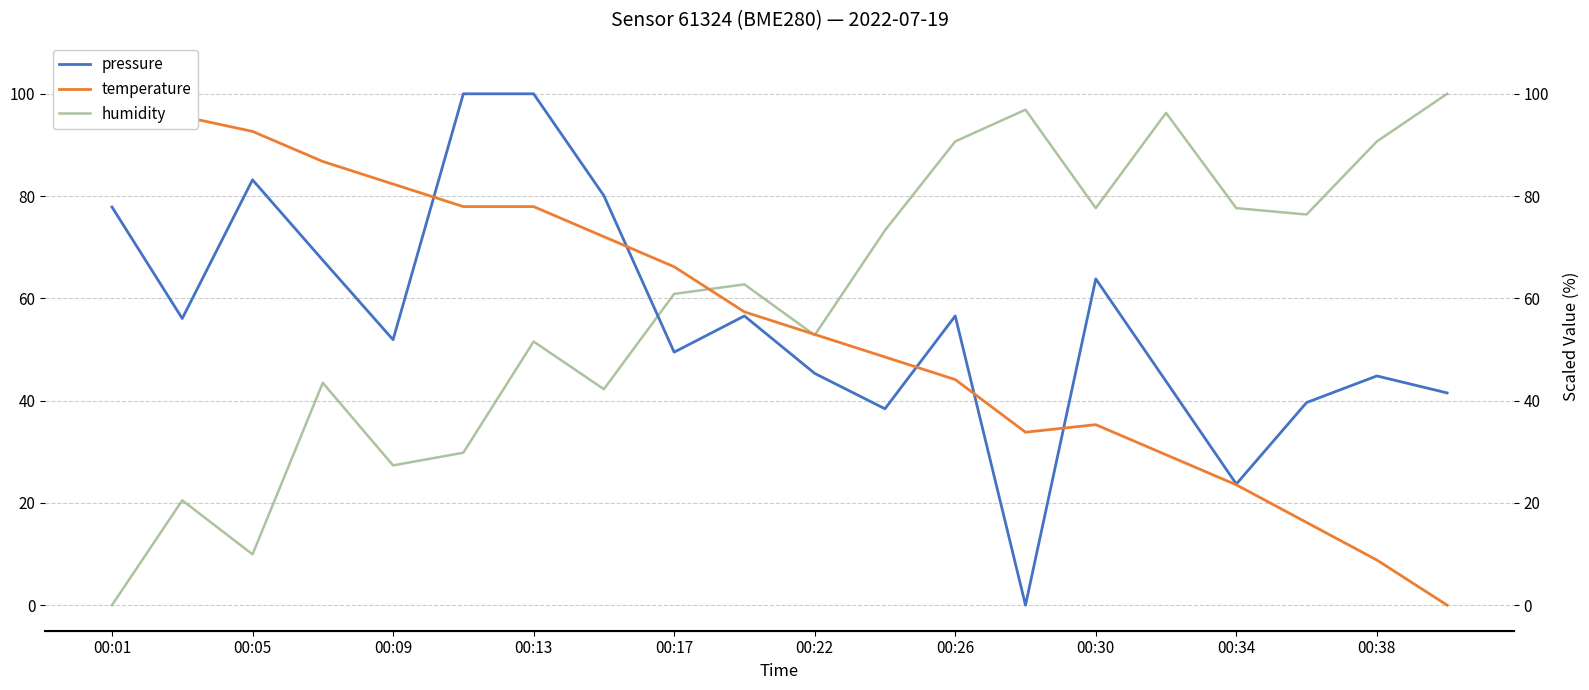

What is the maximum value shown in the chart?

100.0